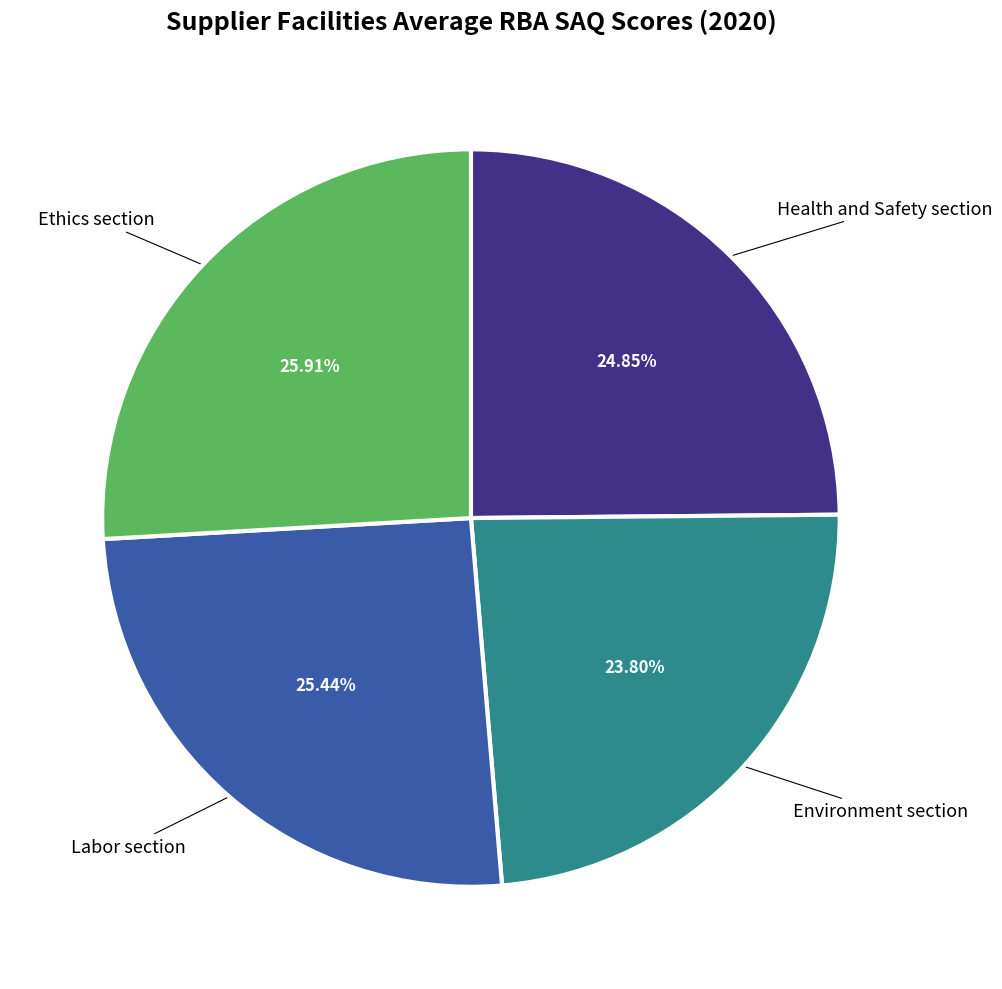

What is the ratio of the value at Labor section to the value at Environment section?

1.1